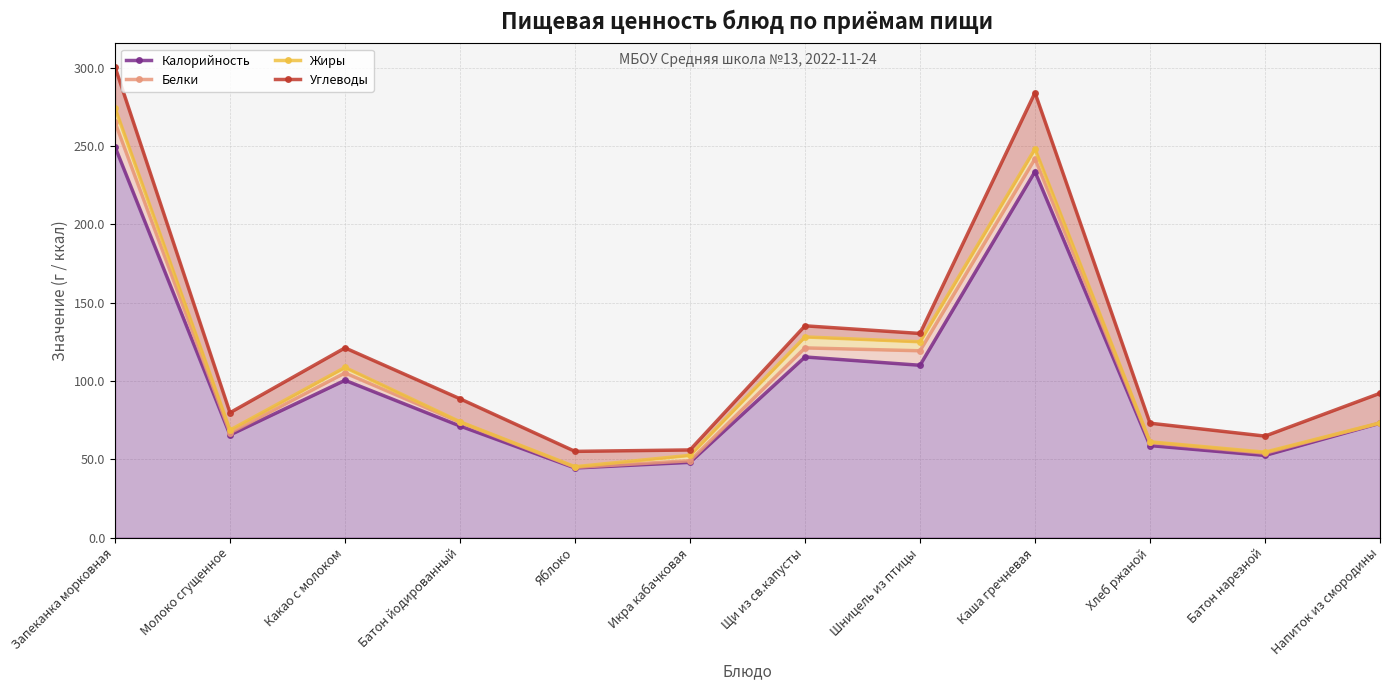

What is the label of the 6th point from the right?

Щи из св.капусты